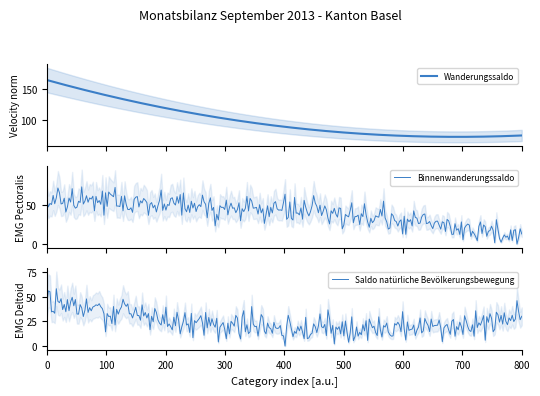

The value of Binnenwanderungssaldo at Total is 90. True or false?

False